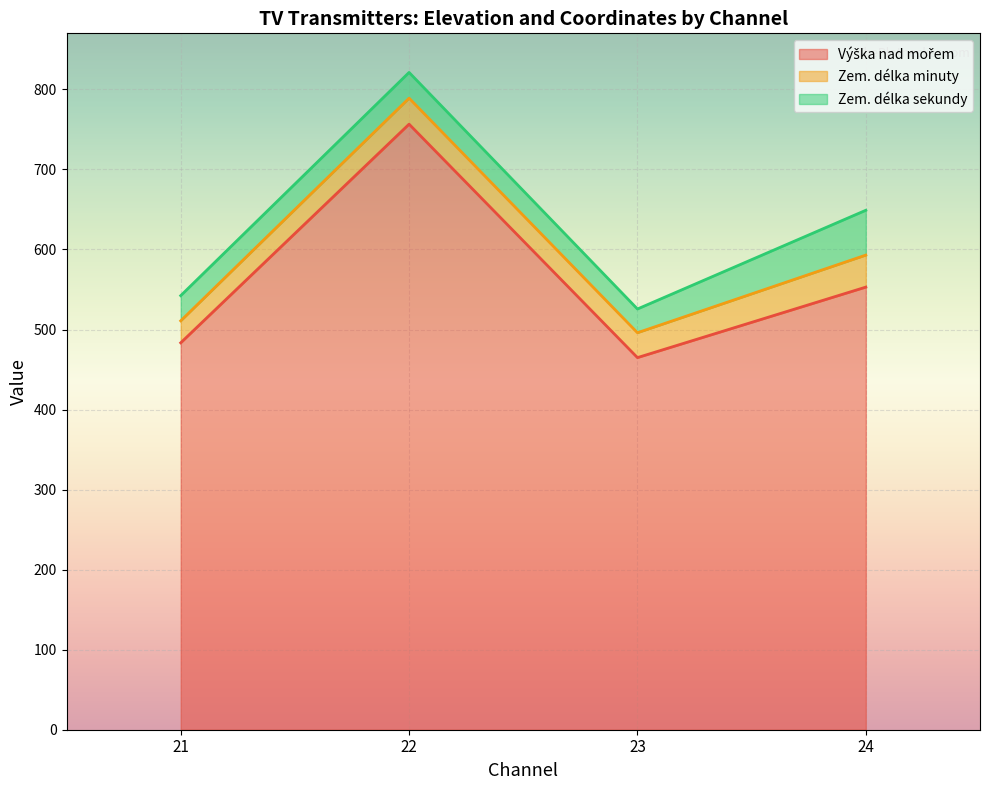

The Zem. délka sekundy series shows 30 at 23. True or false?

True